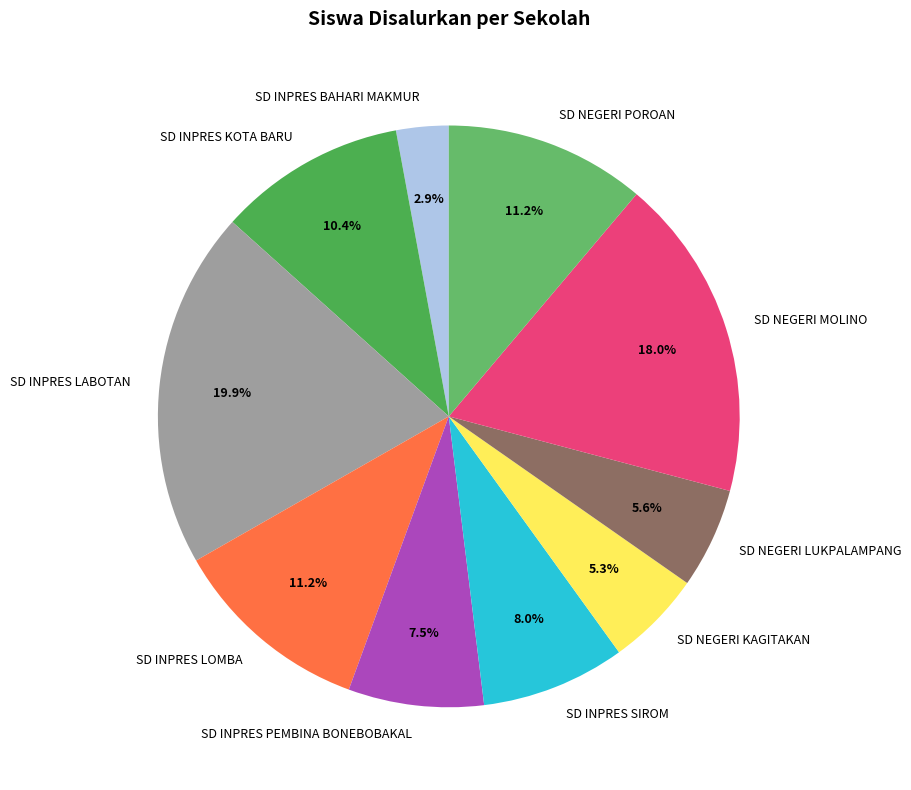

True or false: SD NEGERI LUKPALAMPANG accounts for 16% of the total.

False